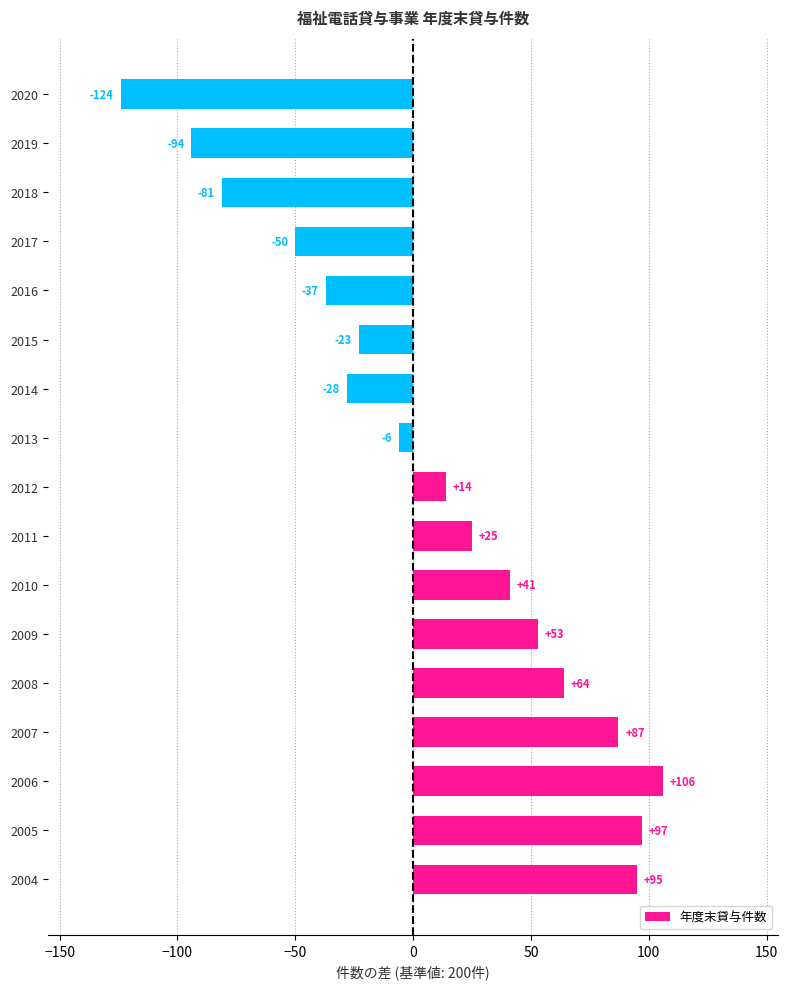

Which category has the lowest value across all series?

2020